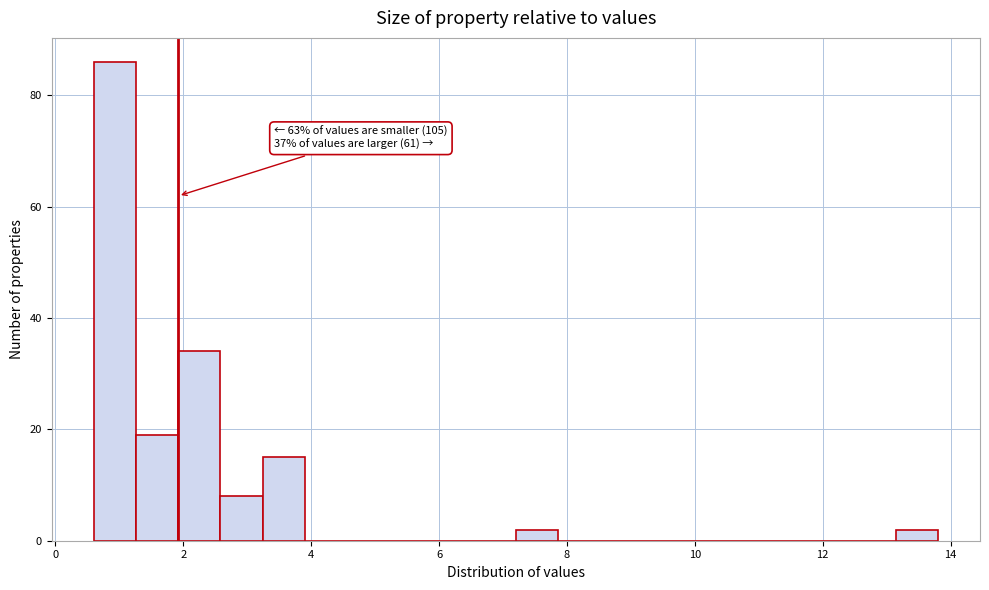

Read against the x-axis, roughly where is the centre of the tallest bar?

1.0